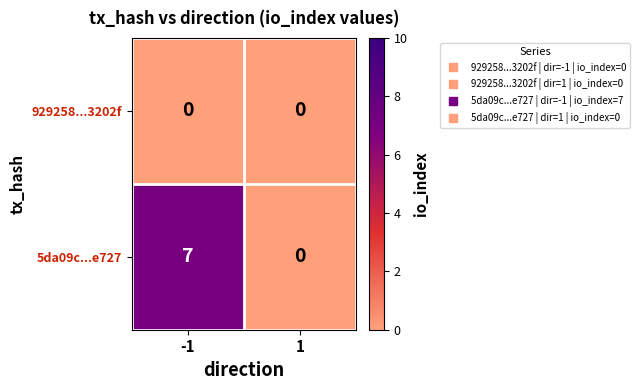

Between -1 and 1, which series saw the biggest shift?

5da09c...e727